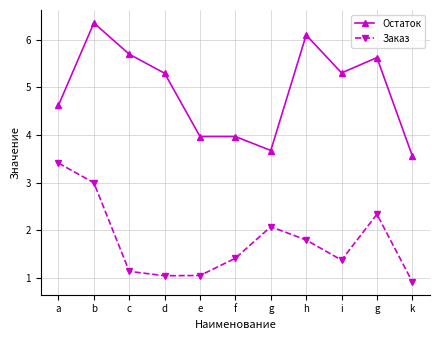

Rank the series by their maximum value, from lowest to highest.

Заказ, Остаток